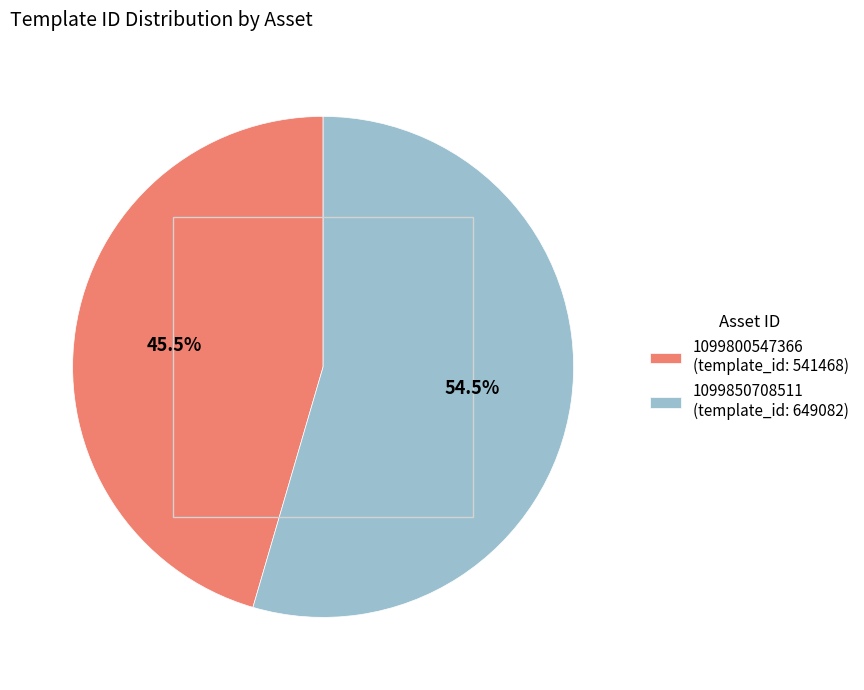

Which category has the smallest portion of the pie?

1099800547366